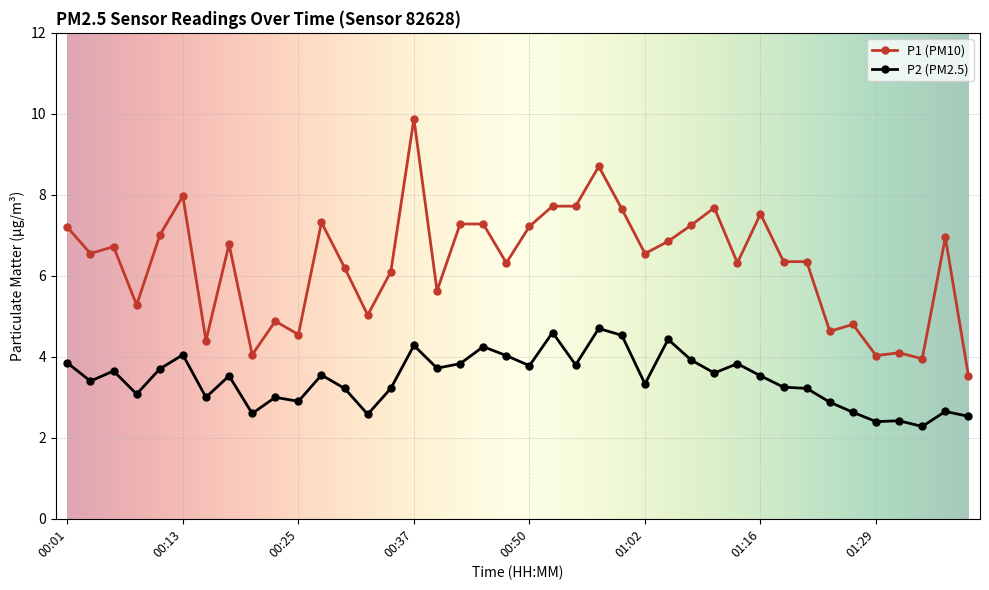

Does the chart have visible grid lines?

Yes